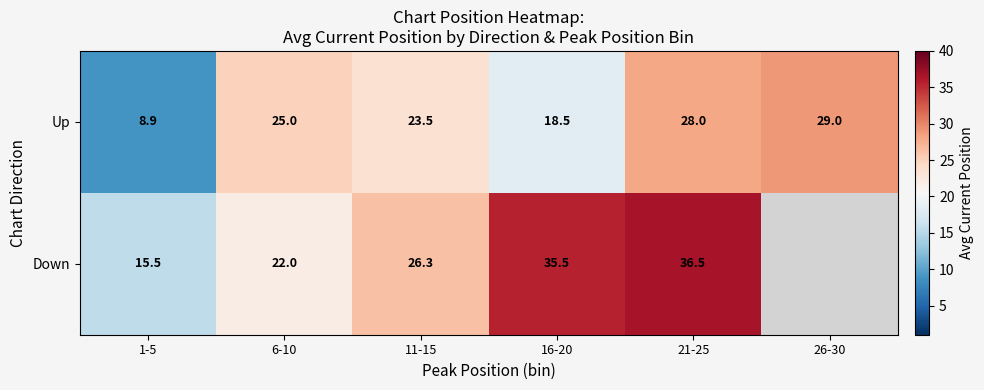

Which series changed the most between 11-15 and 16-20?

Down